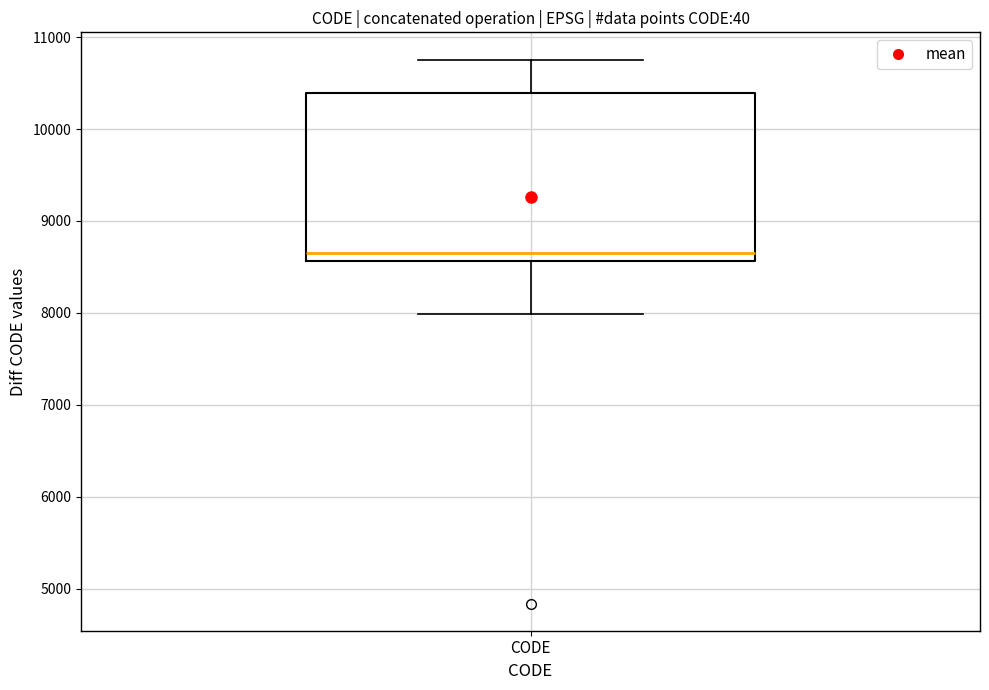

Where is the lower edge of the box for CODE on the y-axis? The values are not printed on the chart, so give them approximately, as read against the axis.

8600